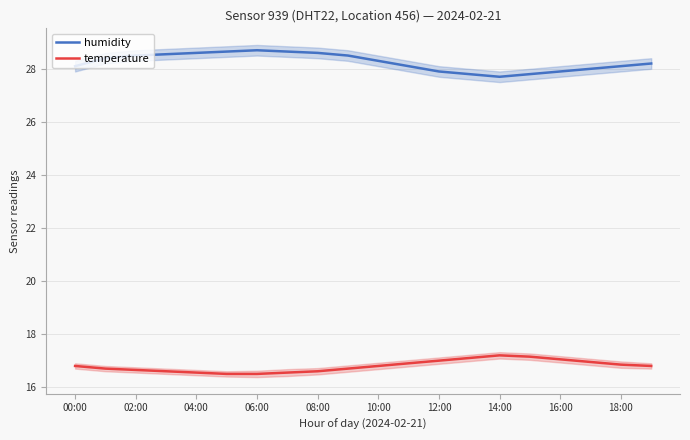

What is the lowest value of the temperature series?

16.5